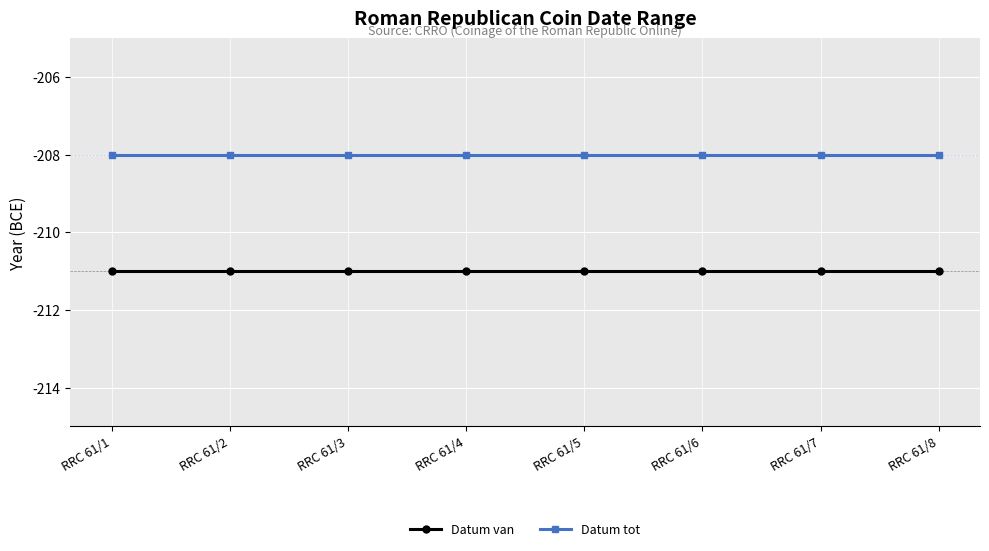

Reading left to right, transcribe all the data shown in this chart.

Datum van: -211	-211	-211	-211	-211	-211	-211	-211
Datum tot: -208	-208	-208	-208	-208	-208	-208	-208